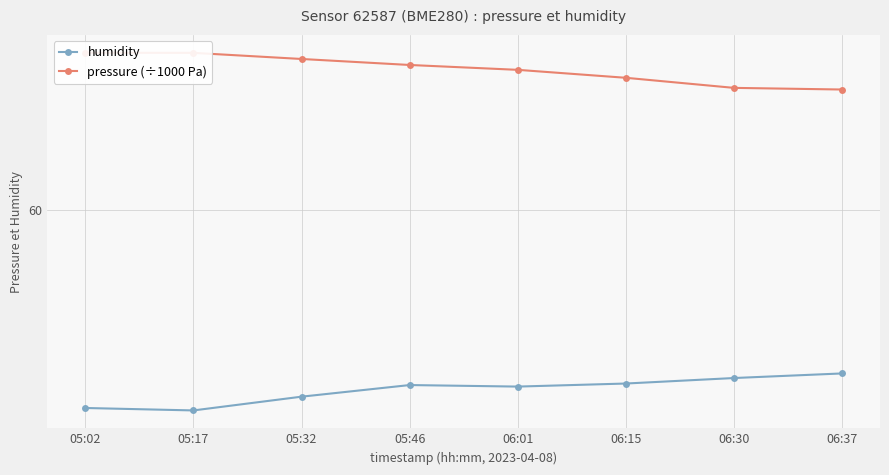

What is the difference between the highest and lowest values at 06:01?

10.4